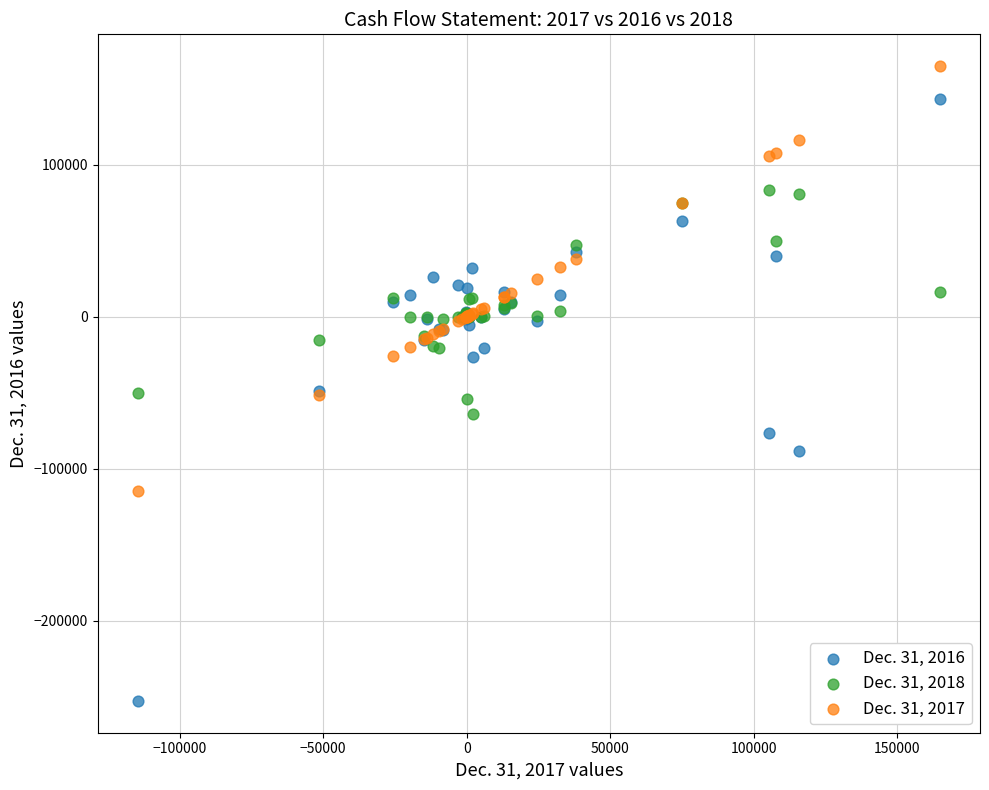

Which series reaches the minimum Y coordinate?

Dec. 31, 2016